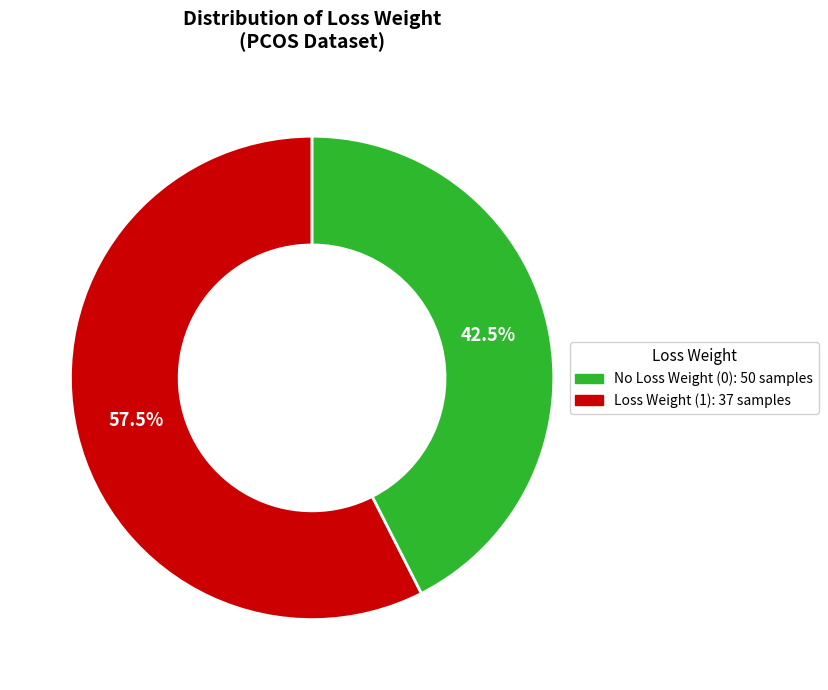

Is there any slice that represents more than half of the pie?

Yes